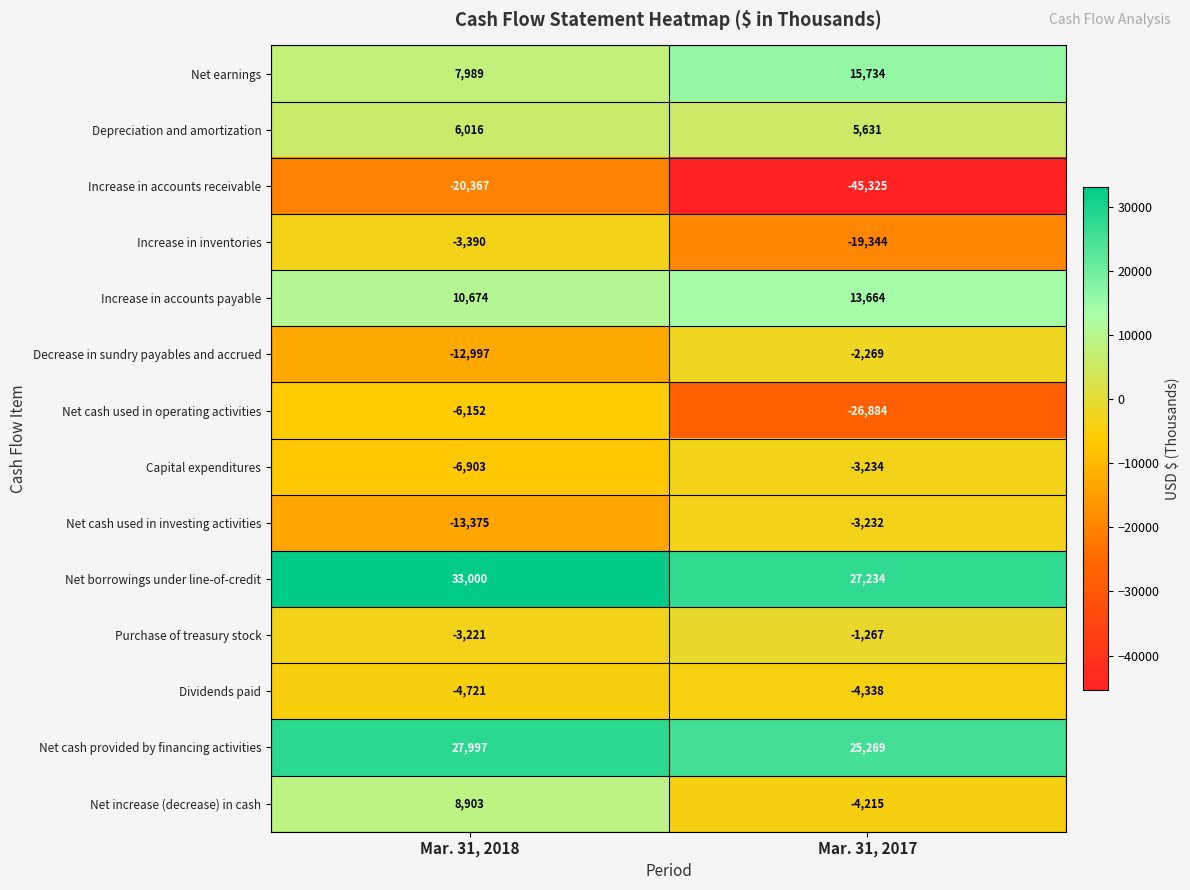

The Increase in accounts receivable series shows -36481 at Mar. 31, 2018. True or false?

False